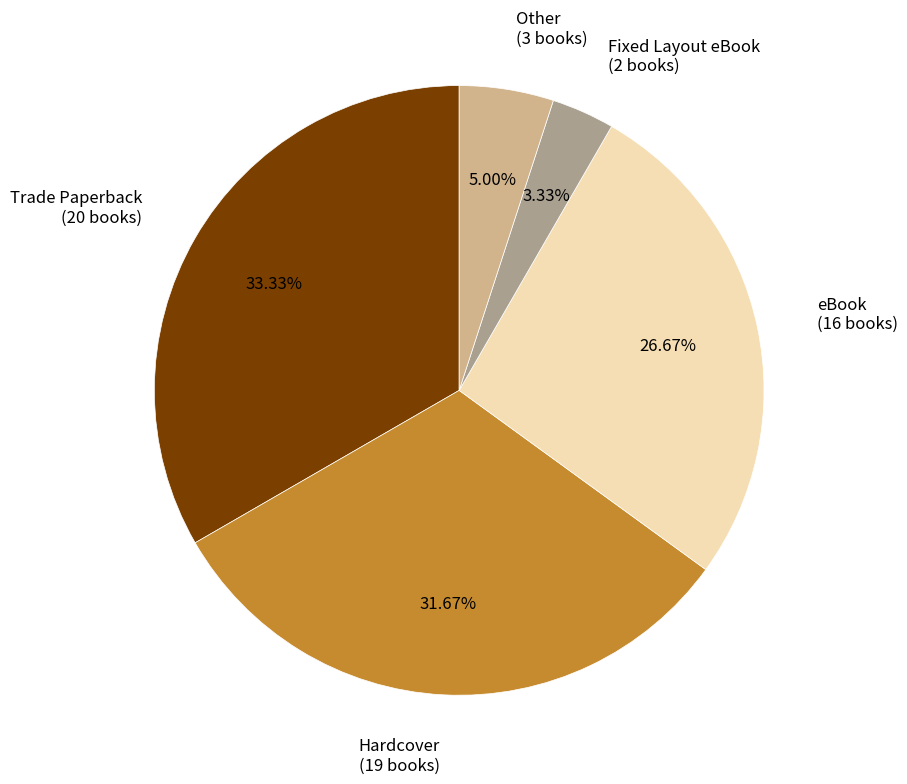

Combined, do Trade Paperback (20 books) and Other (3 books) account for over 50%?

No